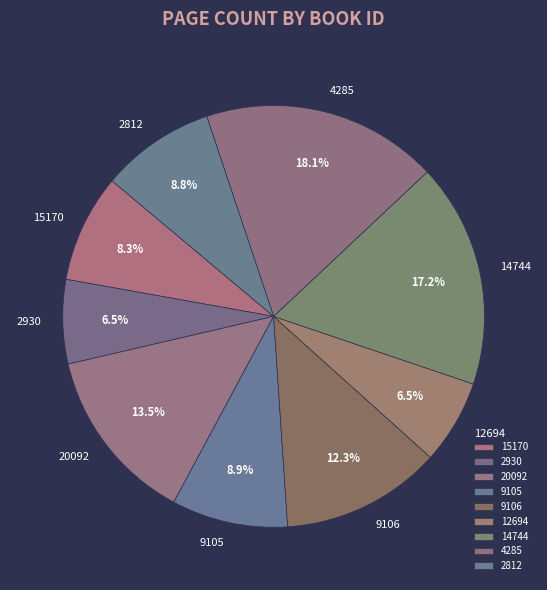

How many segments does this pie chart have?

9